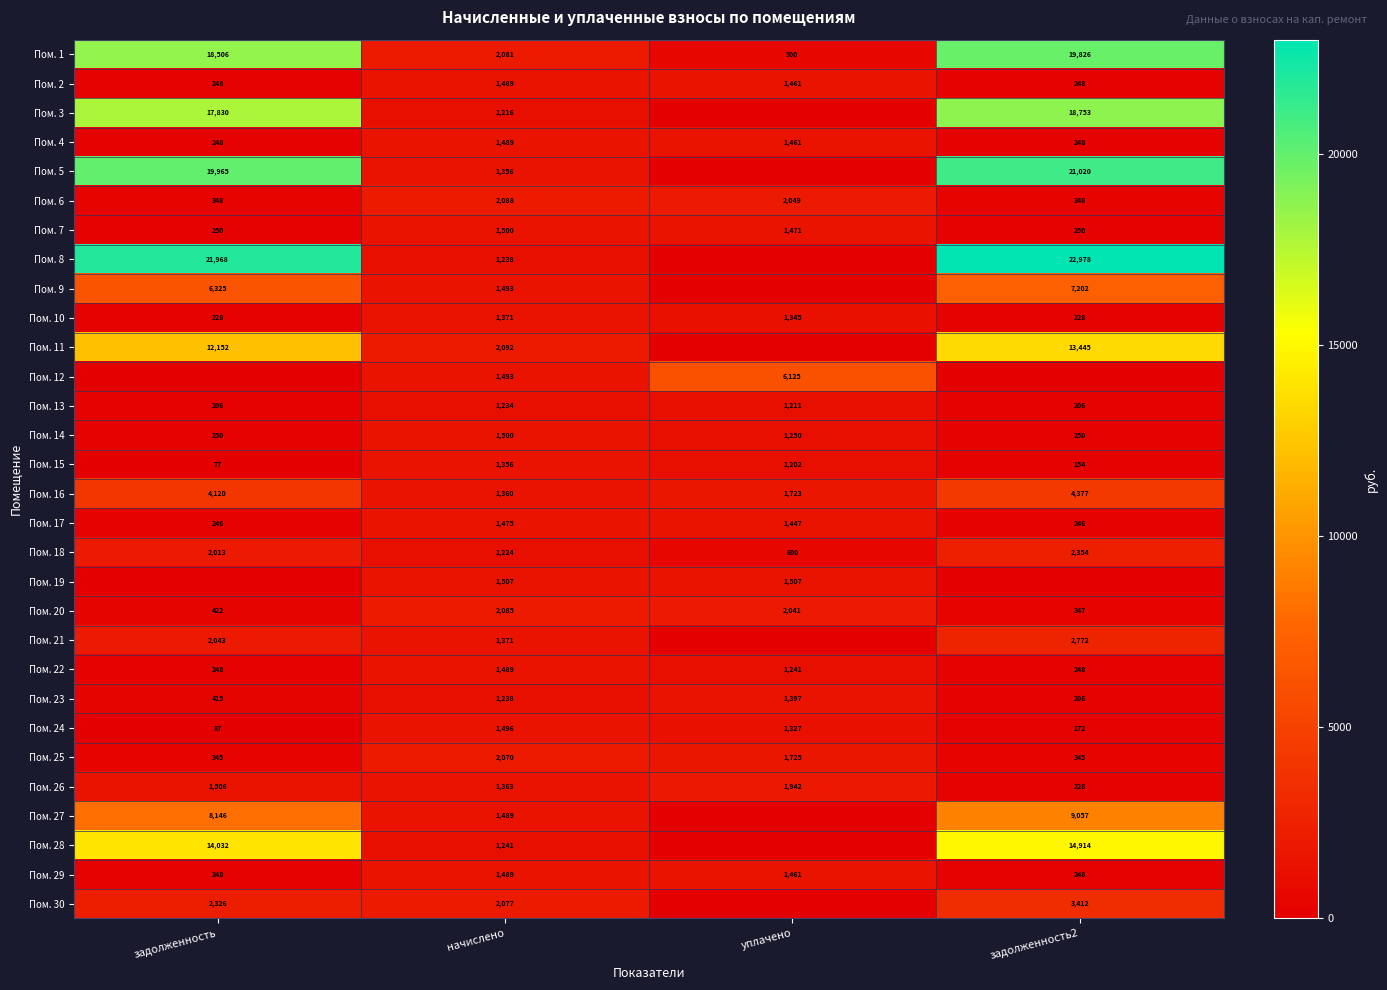

Is the value of Пом. 16 at уплачено greater than the value of Пом. 13 at уплачено?

Yes